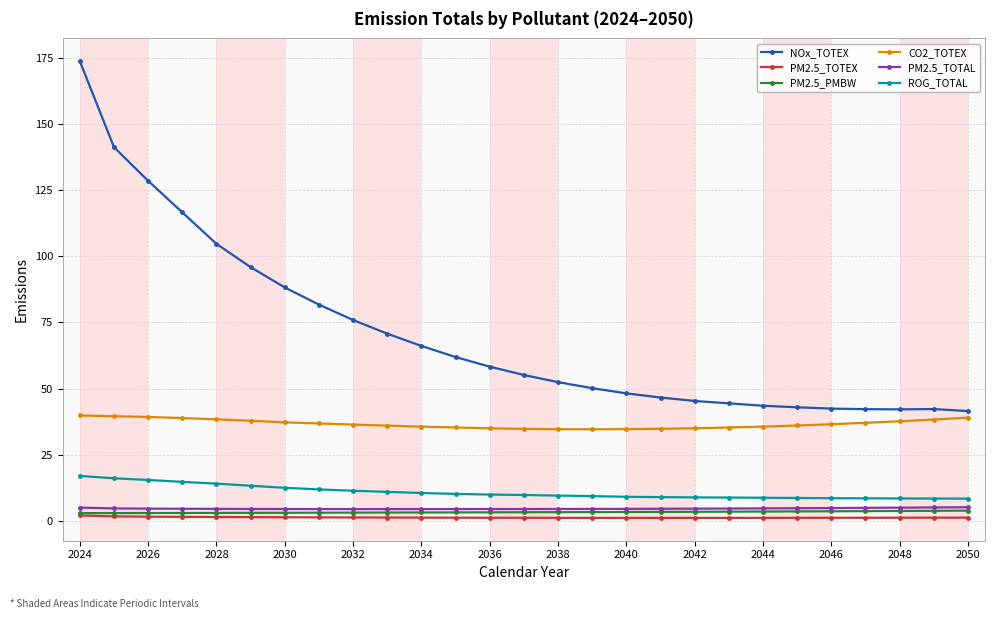

What is the minimum value for ROG_TOTAL?

8.5